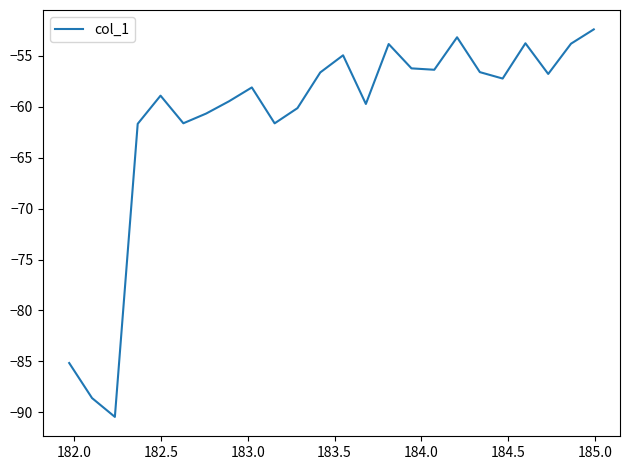

What is the maximum value shown in the chart?

-52.4